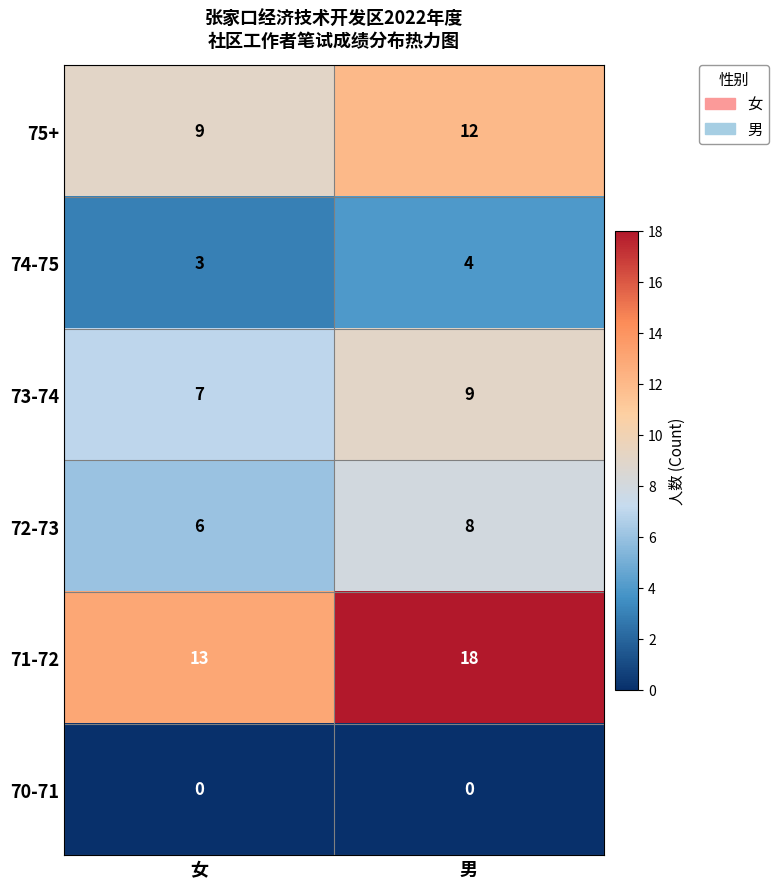

Rank the series by their maximum value, from lowest to highest.

70-71, 74-75, 72-73, 73-74, 75+, 71-72